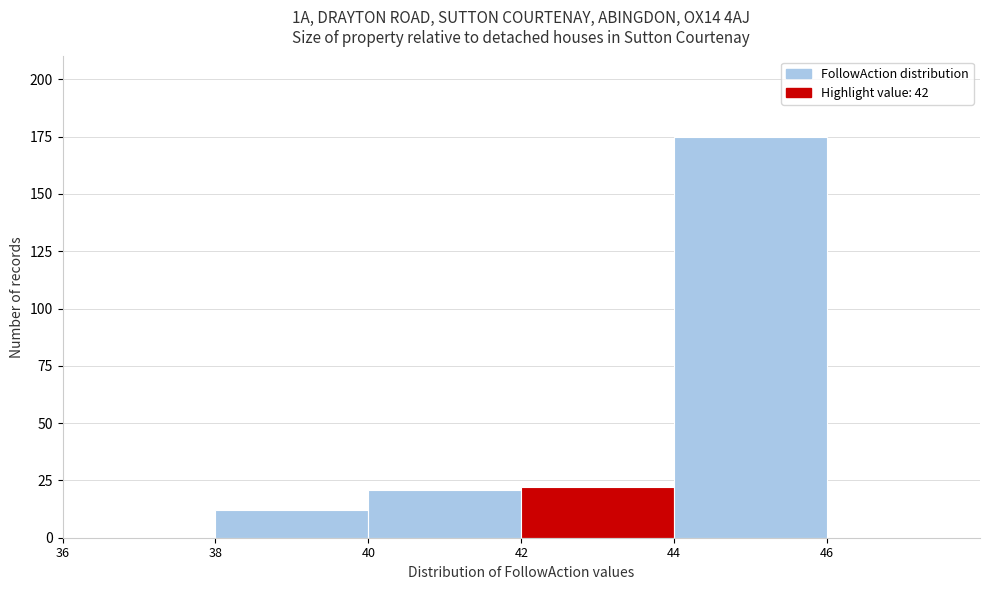

What is the height of the bar covering 40 to 42 on the x-axis? The values are not printed on the chart, so give them approximately, as read against the axis.

20